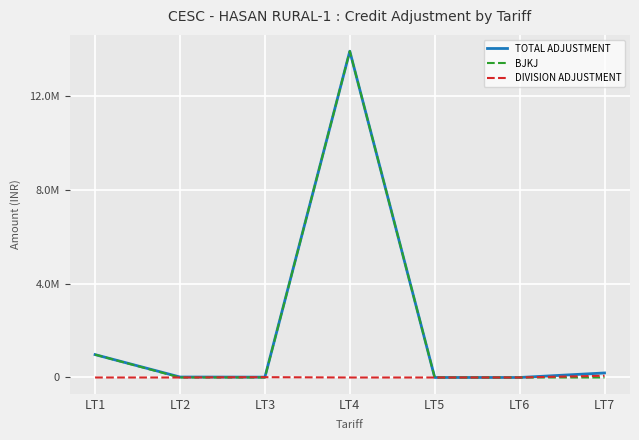

Does the chart display data point markers on the line(s)?

No